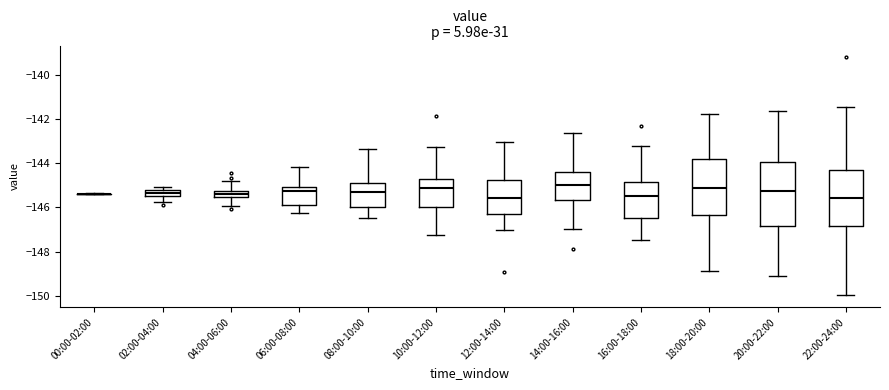

Where is the lower edge of the box for 18:00-20:00 on the y-axis? The values are not printed on the chart, so give them approximately, as read against the axis.

-146.4